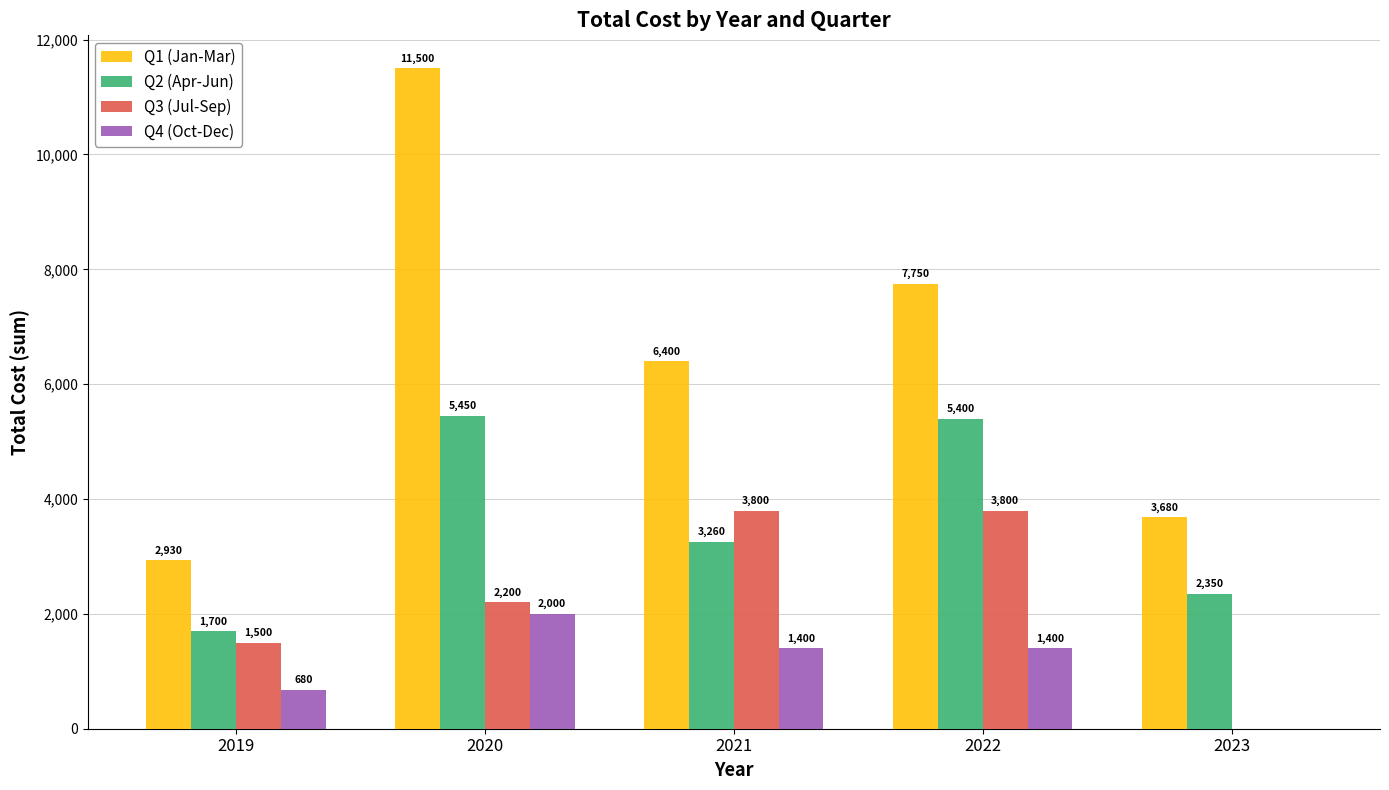

Are the bars horizontal?

No